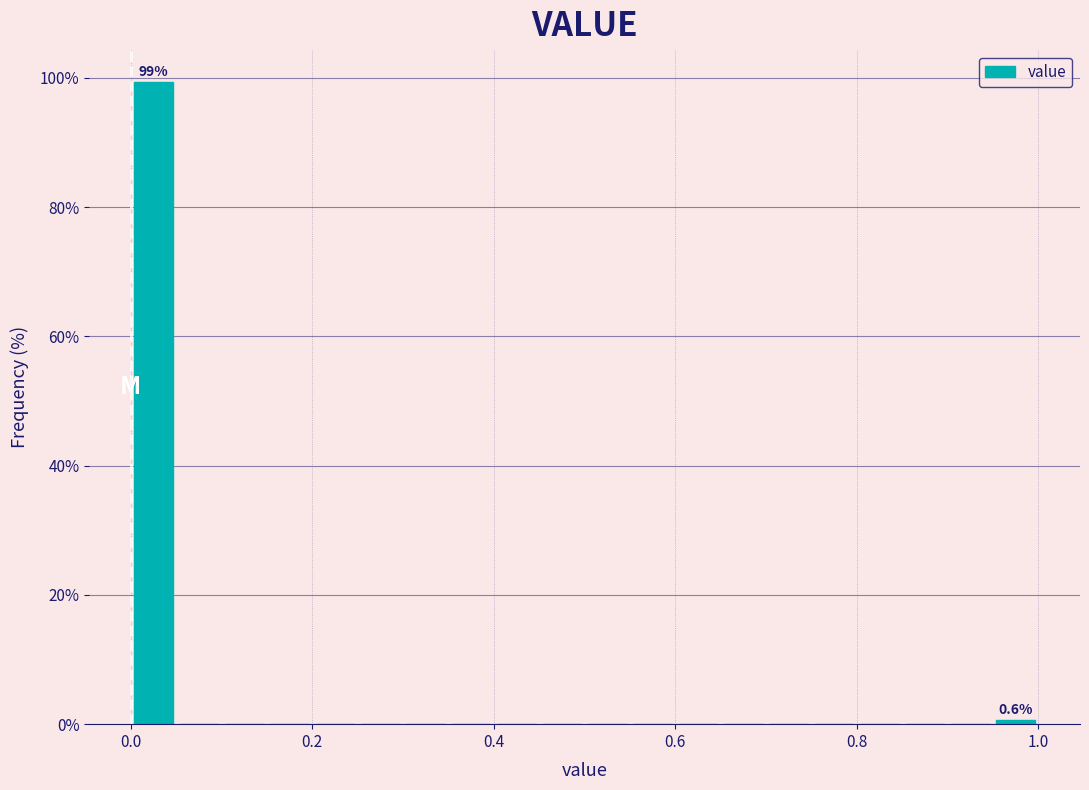

Around what value on the x-axis is the tallest bar? Give the approximate position of its centre, as read against the axis.

0.02